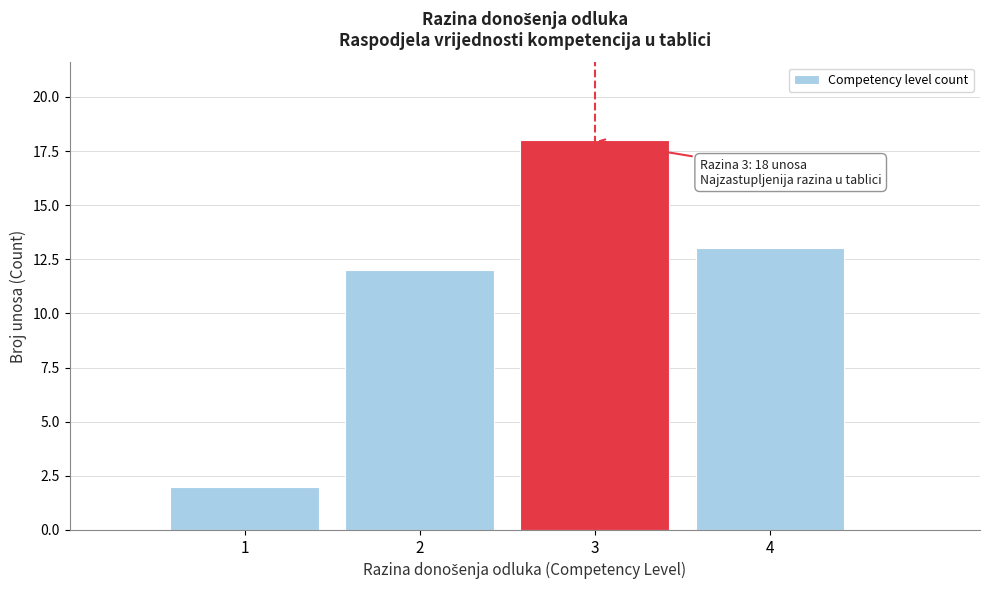

Which range on the x-axis has the tallest bar?

2.5 to 3.5